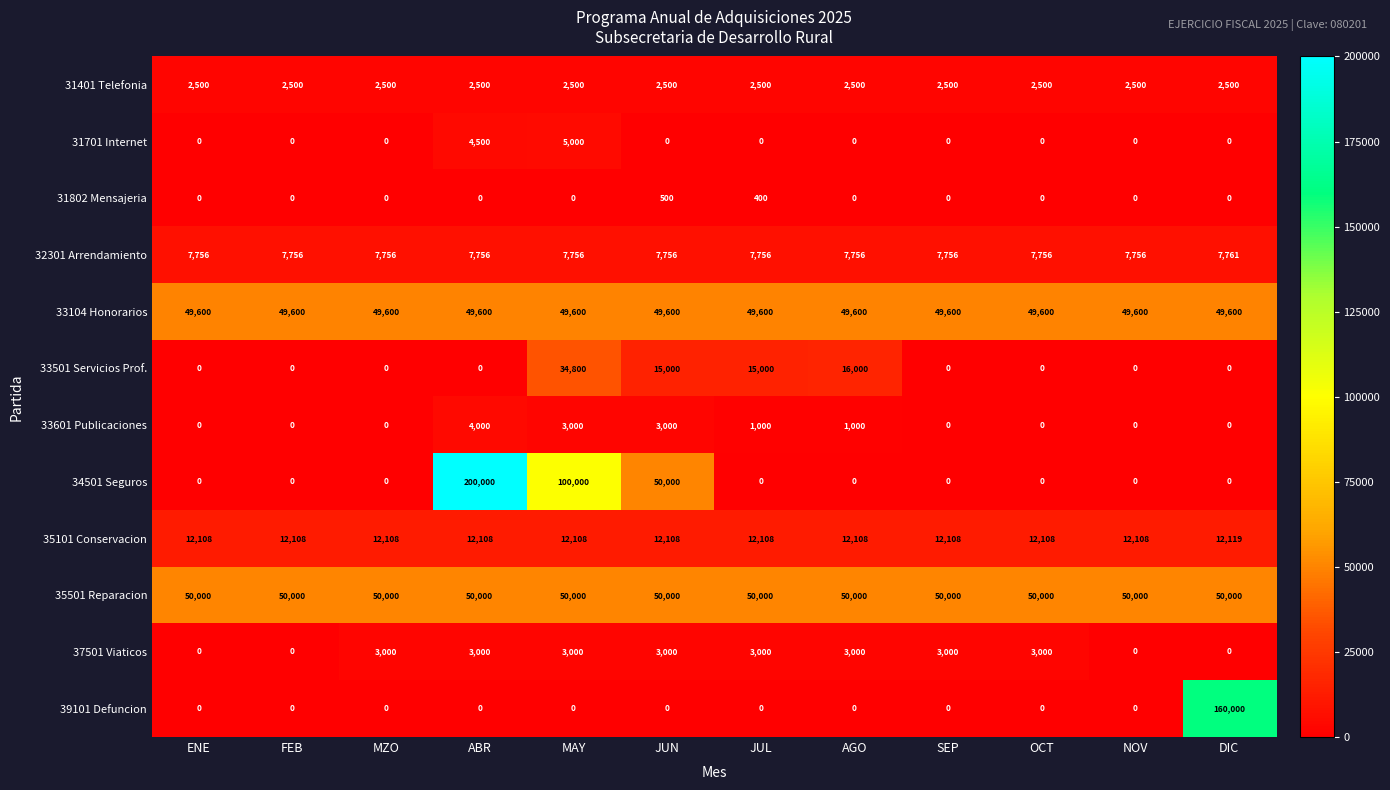

Between FEB and ABR, which series saw the biggest shift?

34501 Seguros